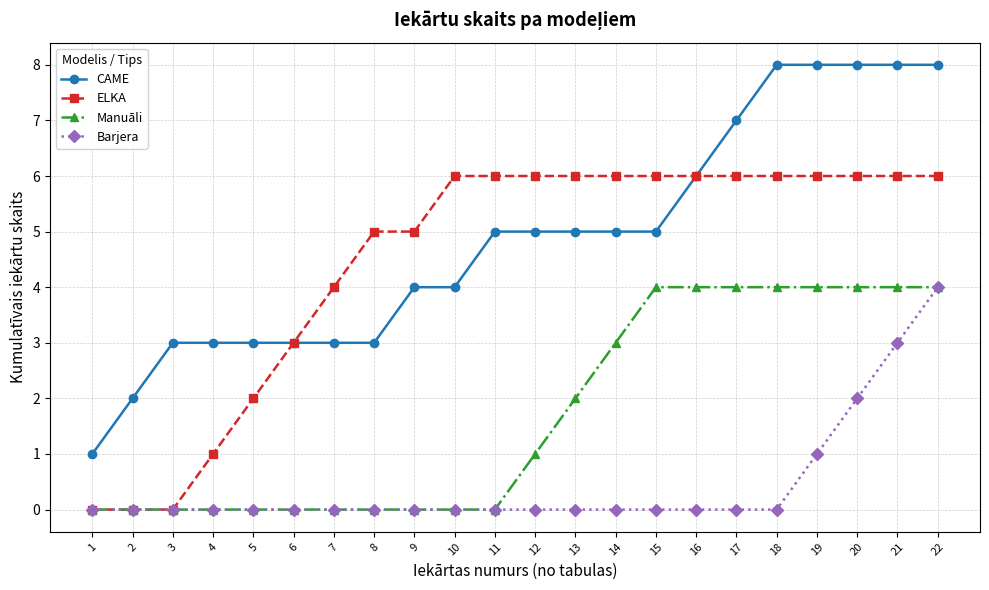

Does the chart display data point markers on the line(s)?

Yes